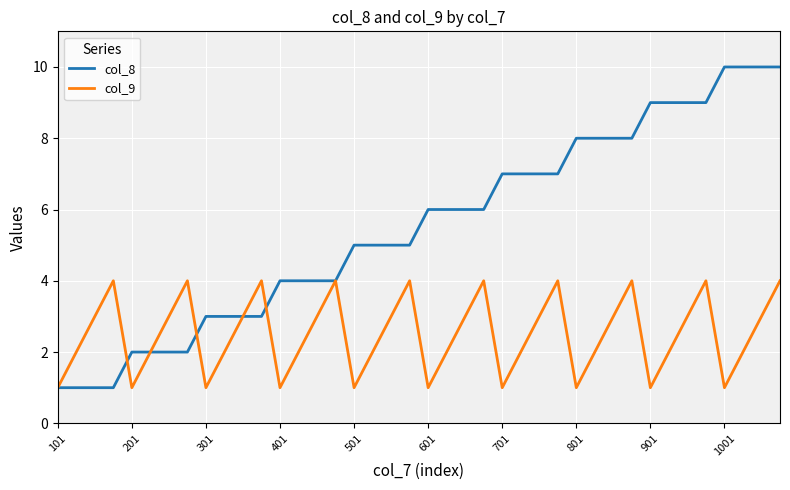

List the series in order of their overall mean, highest first.

col_8, col_9